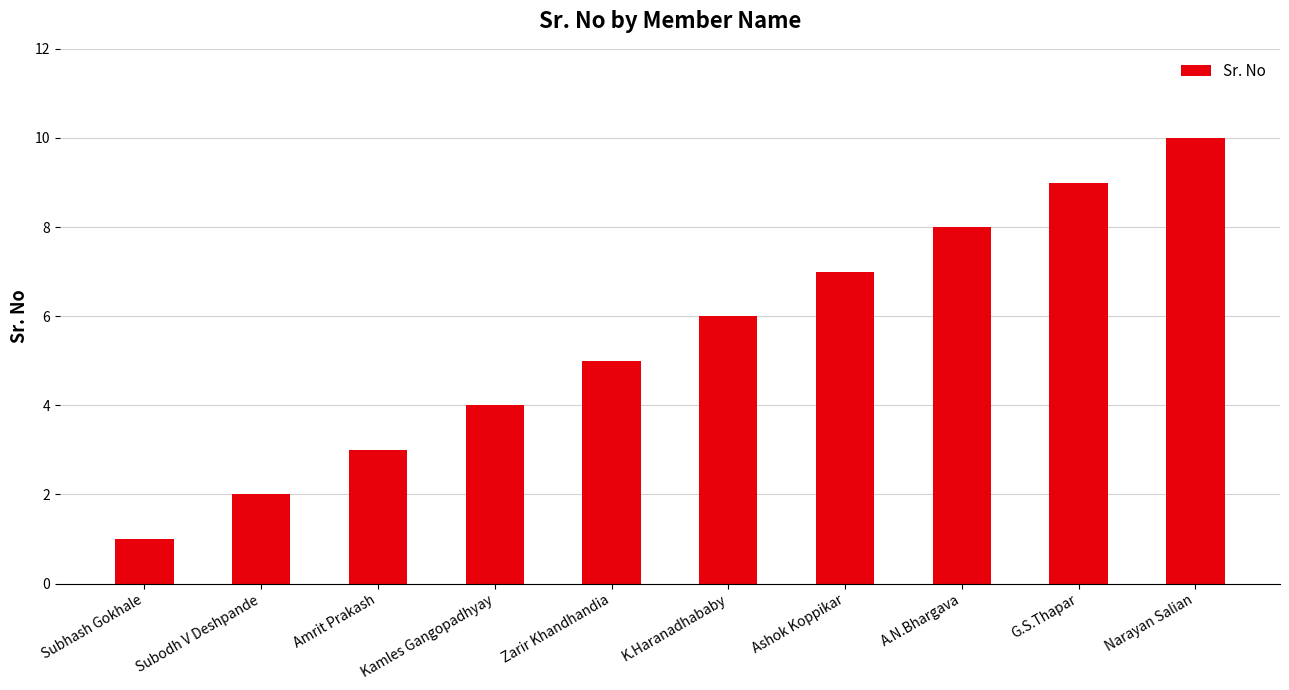

List the labels in order of value, smallest first.

Subhash Gokhale, Subodh V Deshpande, Amrit Prakash, Kamles Gangopadhyay, Zarir Khandhandia, K.Haranadhababy, Ashok Koppikar, A.N.Bhargava, G.S.Thapar, Narayan Salian